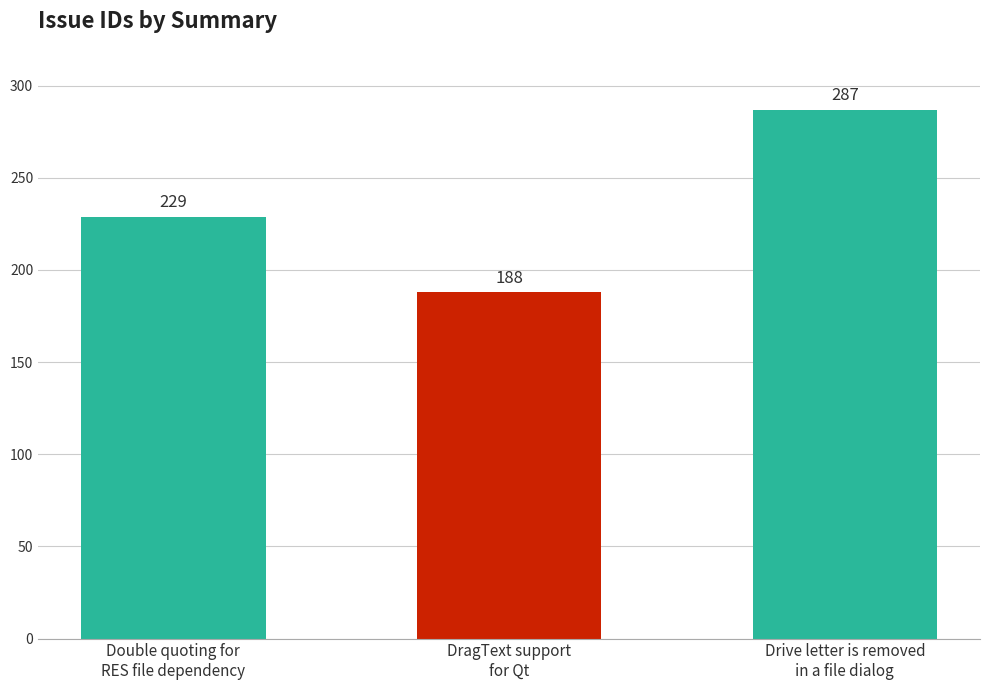

Is it true that the value at Drive letter is removed
in a file dialog is 287?

True